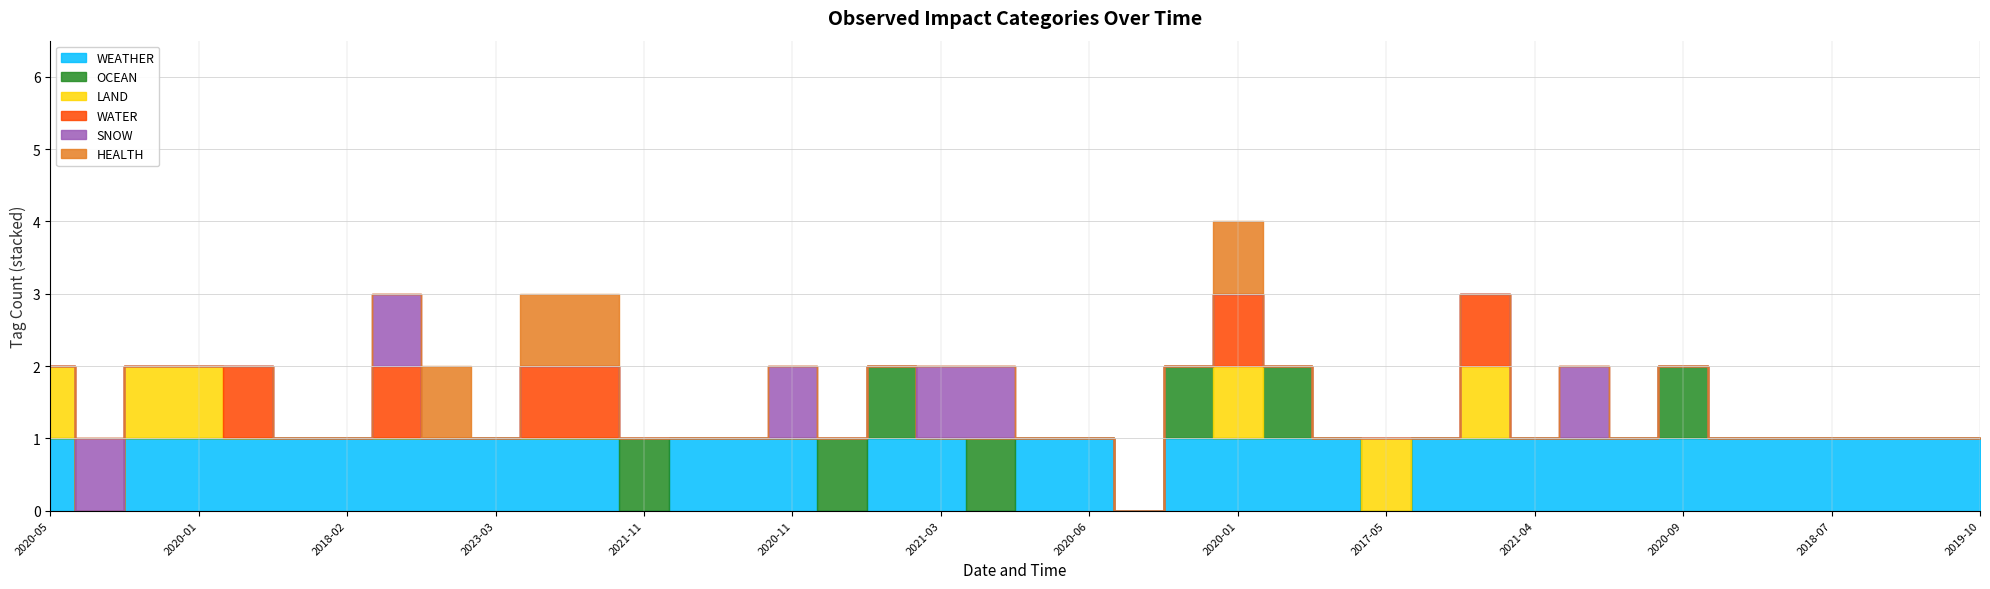

Reading left to right, what are all the values shown in this chart?

WEATHER: 1	0	1	1	1	1	1	1	1	1	1	1	0	1	1	1	0	1	1	0	1	1	0	1	1	1	1	0	1	1	1	1	1	1	1	1	1	1	1	1
OCEAN: 0	0	0	0	0	0	0	0	0	0	0	0	1	0	0	0	1	1	0	1	0	0	0	1	0	1	0	0	0	0	0	0	0	1	0	0	0	0	0	0
LAND: 1	0	1	1	0	0	0	0	0	0	0	0	0	0	0	0	0	0	0	0	0	0	0	0	1	0	0	1	0	1	0	0	0	0	0	0	0	0	0	0
WATER: 0	0	0	0	1	0	0	1	0	0	1	1	0	0	0	0	0	0	0	0	0	0	0	0	1	0	0	0	0	1	0	0	0	0	0	0	0	0	0	0
SNOW: 0	1	0	0	0	0	0	1	0	0	0	0	0	0	0	1	0	0	1	1	0	0	0	0	0	0	0	0	0	0	0	1	0	0	0	0	0	0	0	0
HEALTH: 0	0	0	0	0	0	0	0	1	0	1	1	0	0	0	0	0	0	0	0	0	0	0	0	1	0	0	0	0	0	0	0	0	0	0	0	0	0	0	0